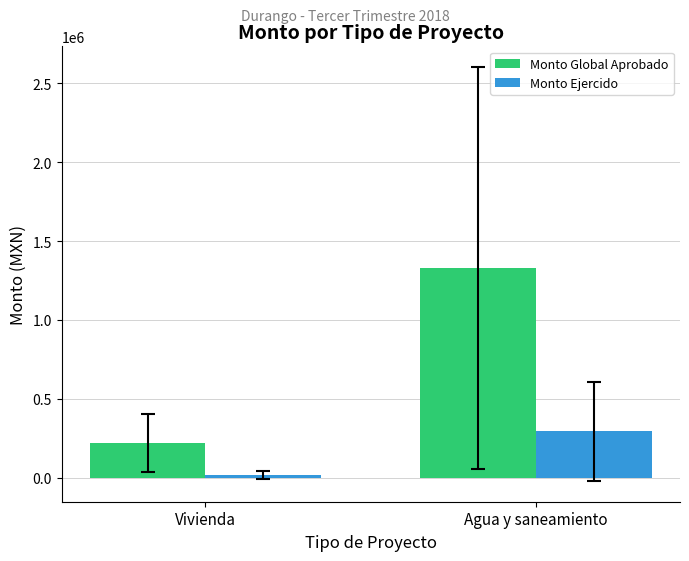

What is the sum of the Monto Ejercido values at Vivienda and Agua y saneamiento?

313493.7